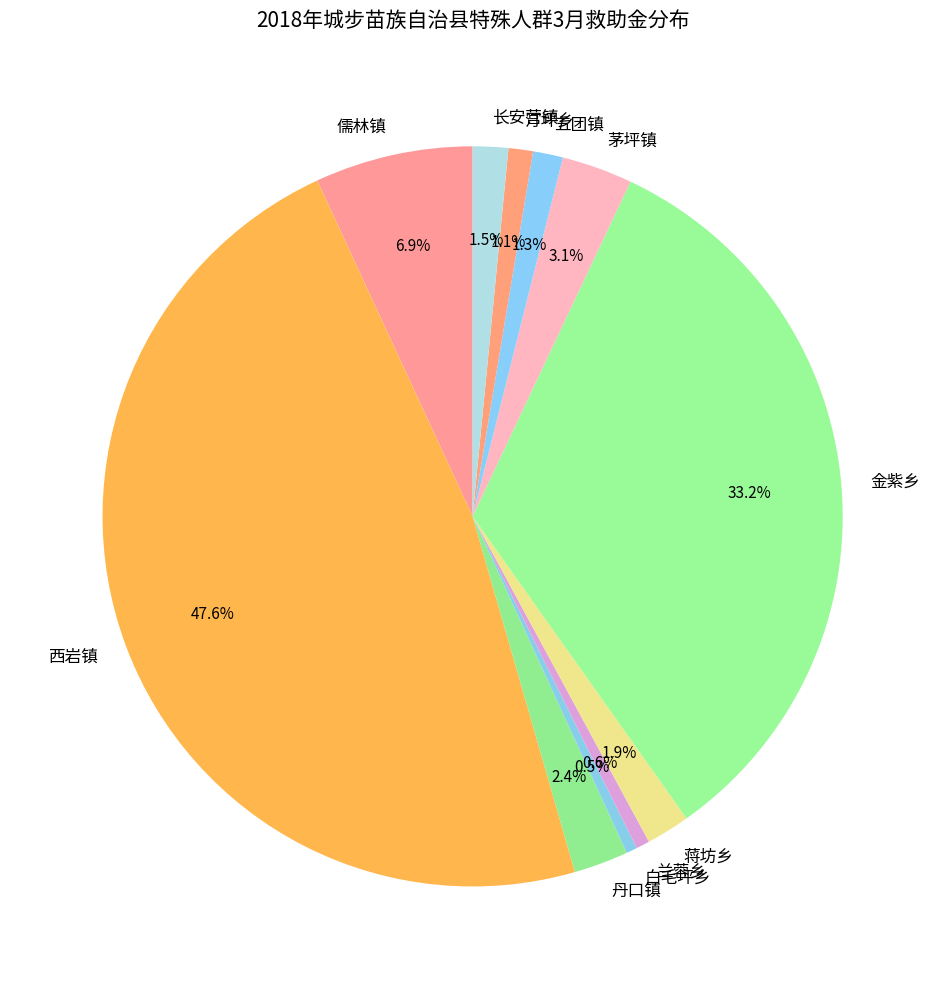

Which slice is the largest?

西岩镇